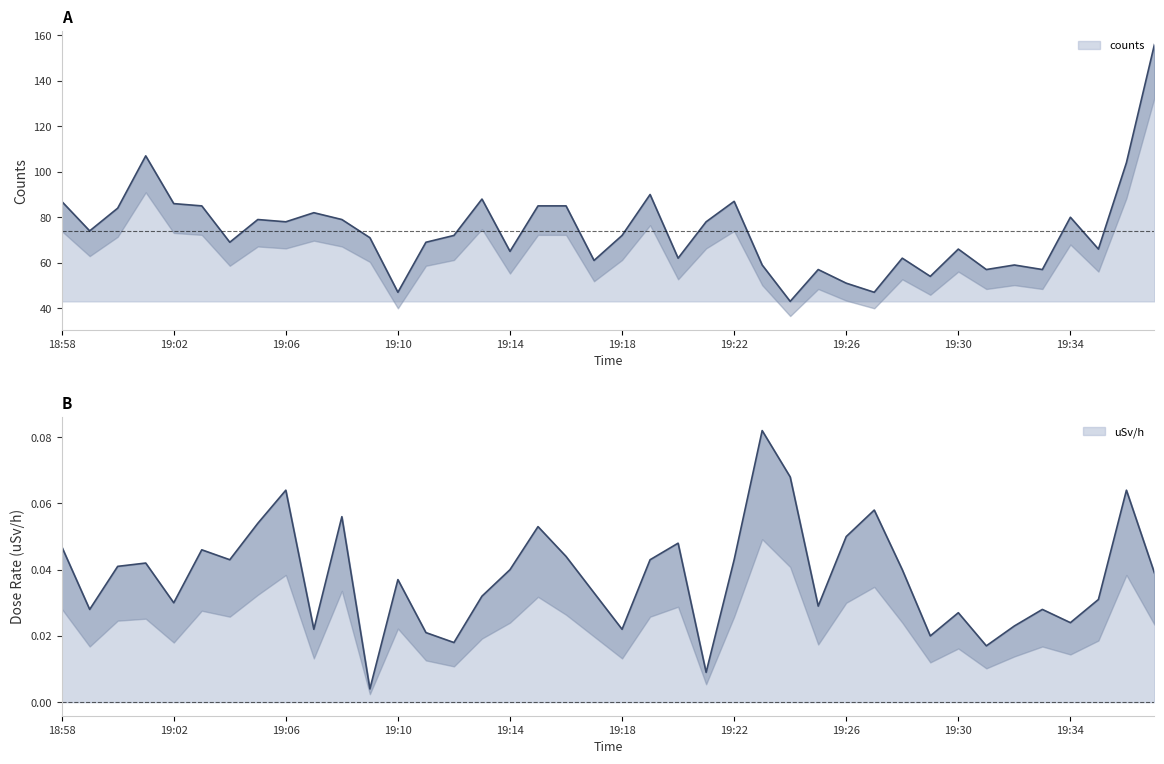

What is the minimum value for counts?

43.0